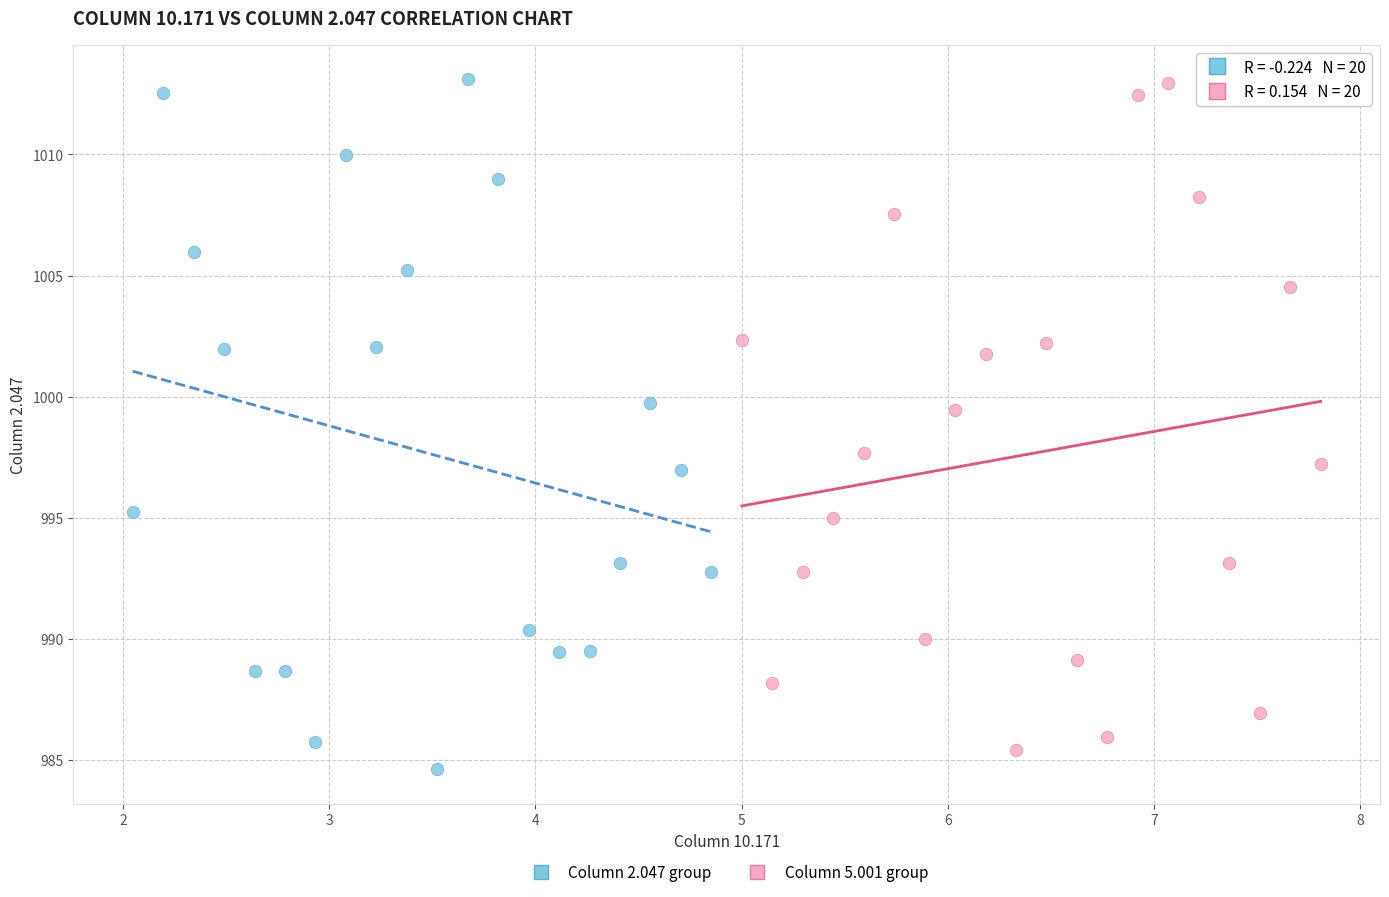

What are all the series names shown in the legend?

Column 2.047 group, Column 5.001 group